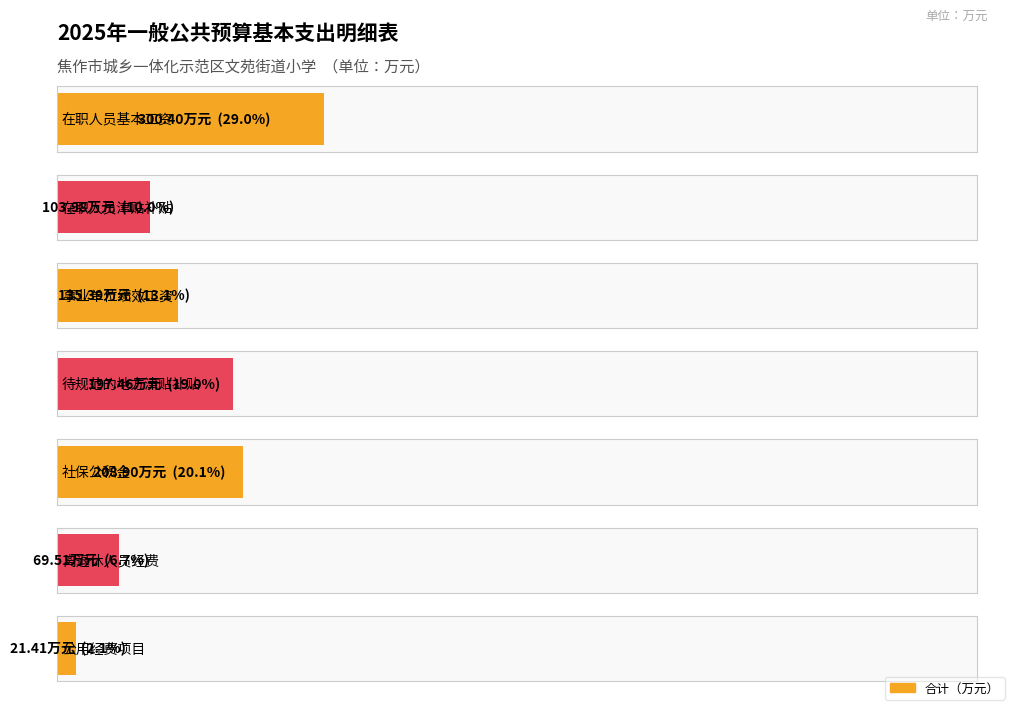

Reading left to right, transcribe all the data shown in this chart.

在职人员基本工资=300.4	在职人员津贴补贴=104.0	事业单位绩效工资=135.4	待规范的地方津贴补贴=197.5	社保公积金=208.9	离退休人员经费=69.5	公用经费项目=21.4